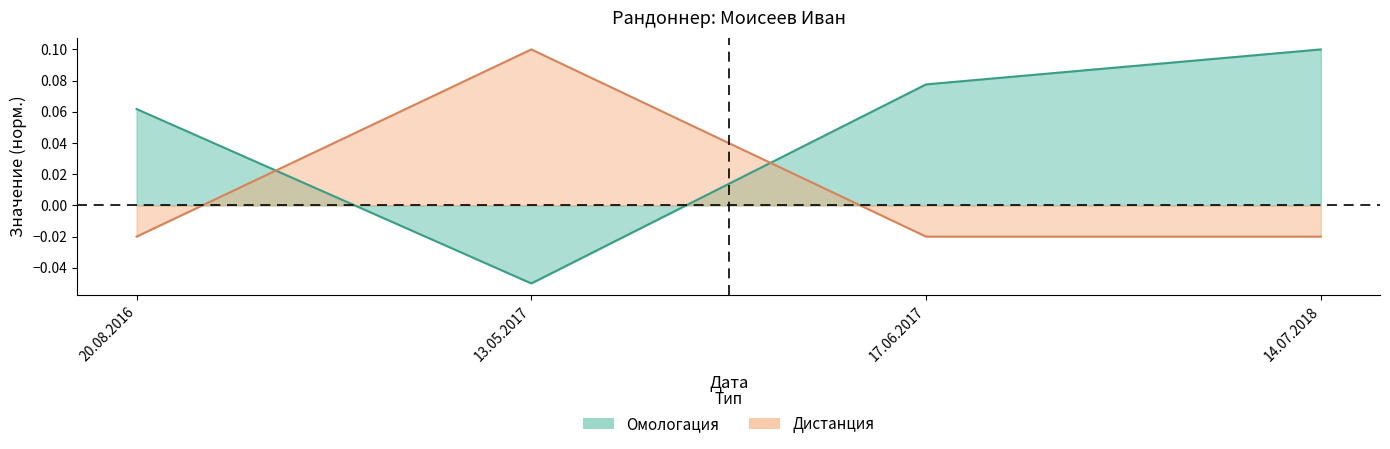

Read the Дистанция value at 13.05.2017.

0.1